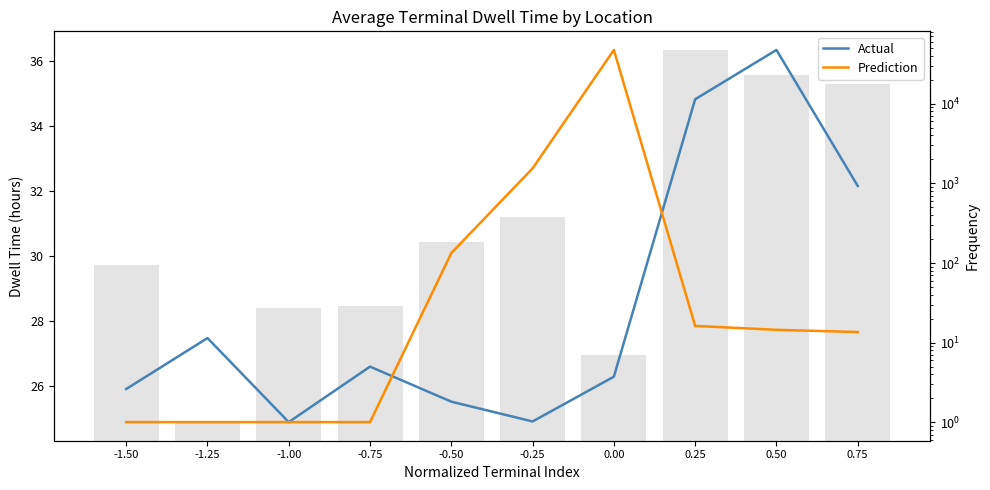

What is the sum of all Prediction values?

281.9